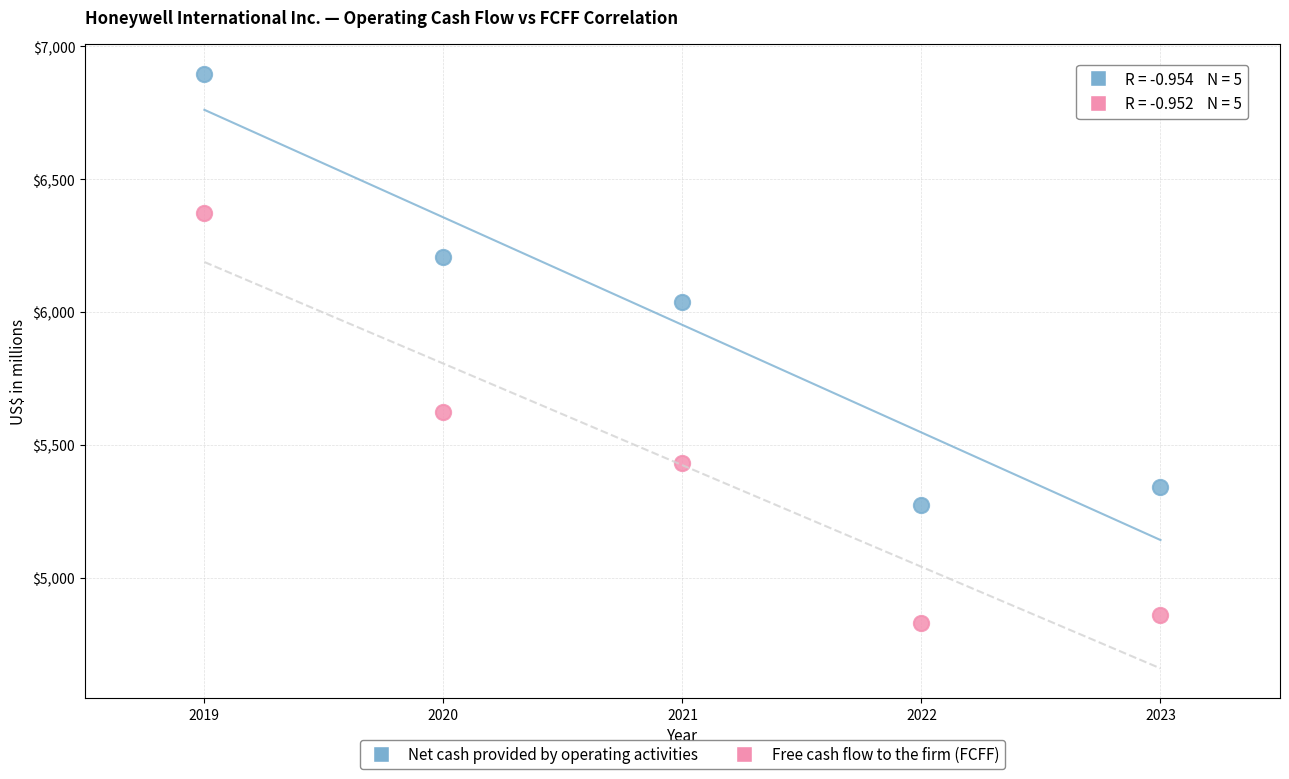

What are all the series names shown in the legend?

Net cash provided by operating activities, Free cash flow to the firm (FCFF)